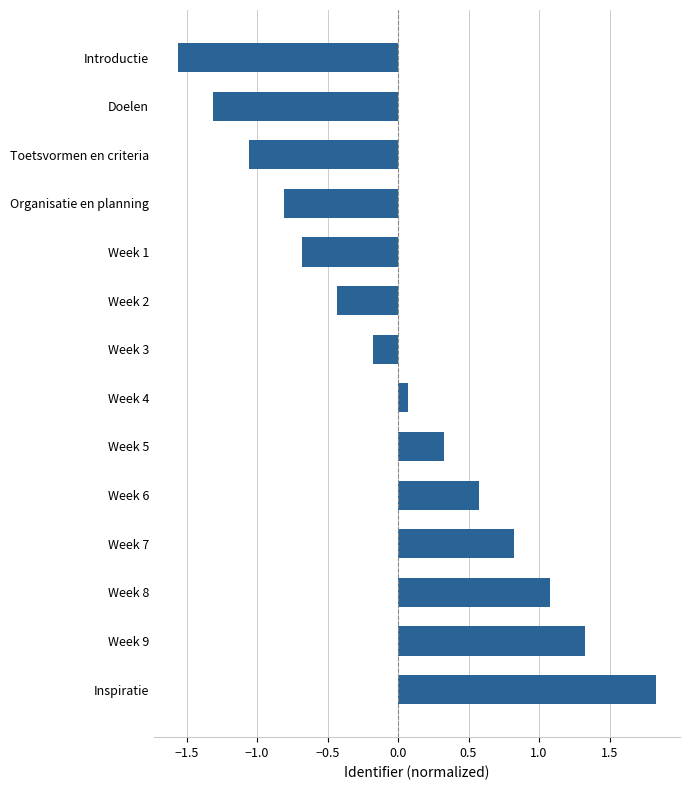

How many values are below 0?

7